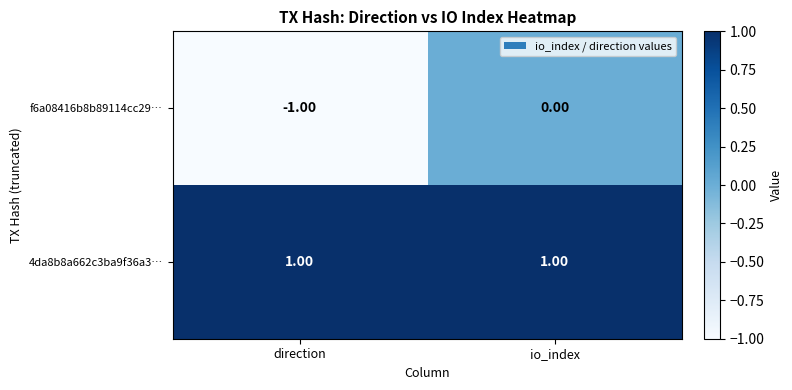

Which label corresponds to the smallest value in the chart?

direction